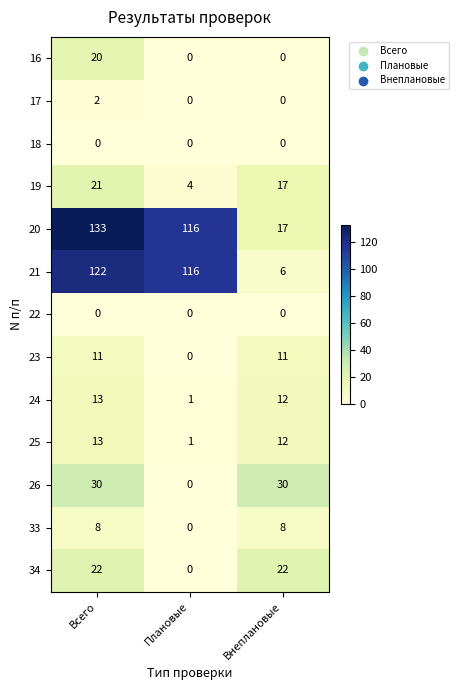

How many data points does each series have?

3